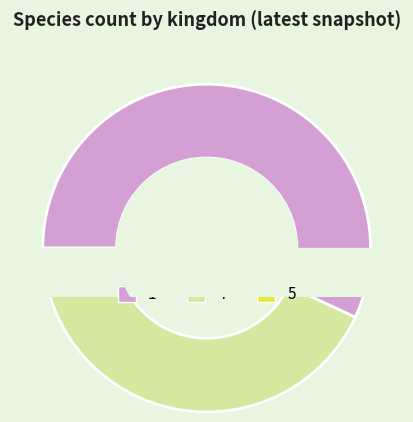

Is it true that 1 is 43% of the pie?

False